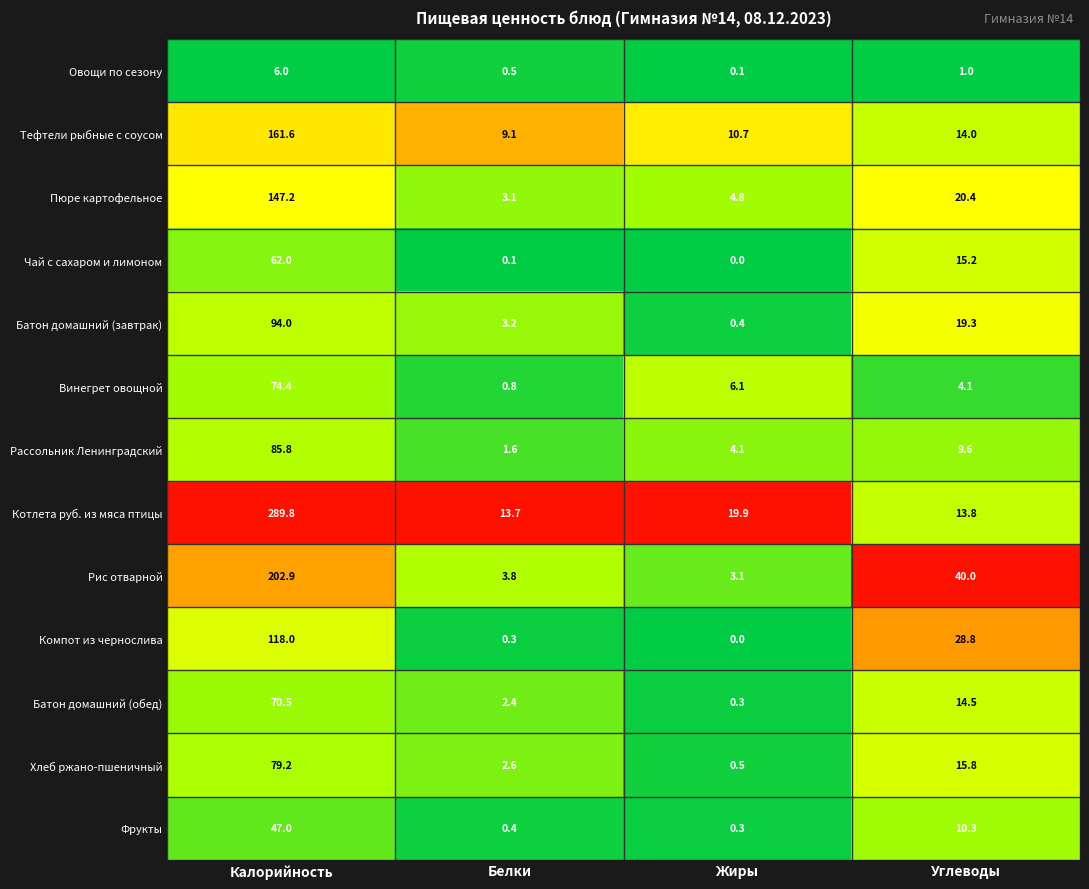

What is the spread (max minus min) of values at Жиры?

19.9